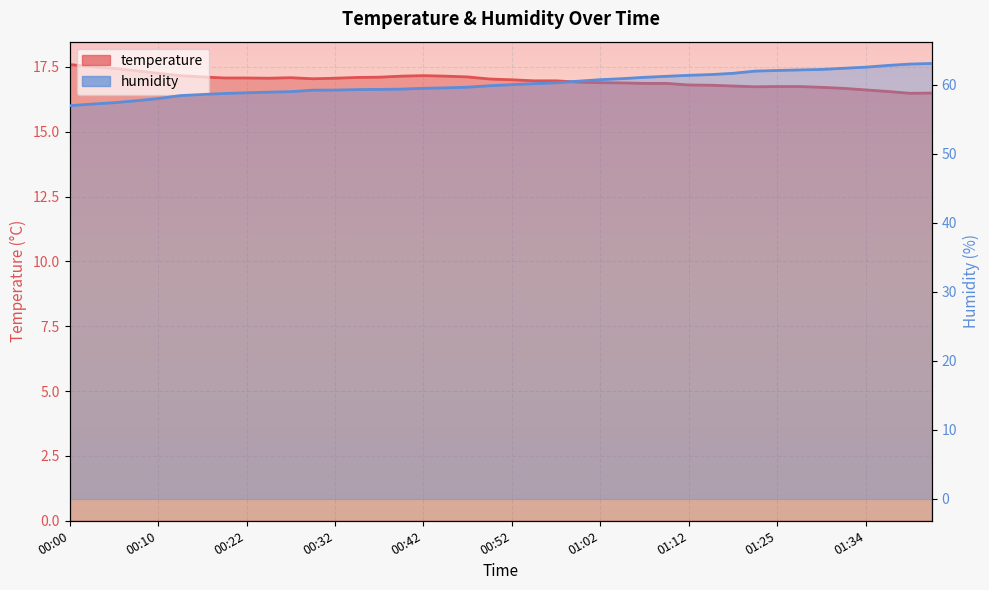

What is the sum of all humidity values?

2407.3